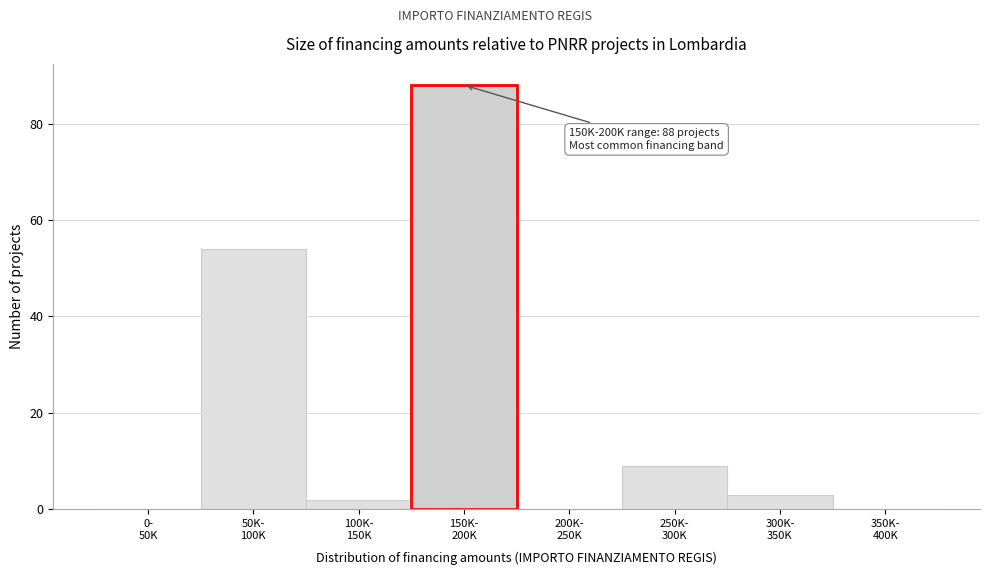

What is the sum of all values?

156